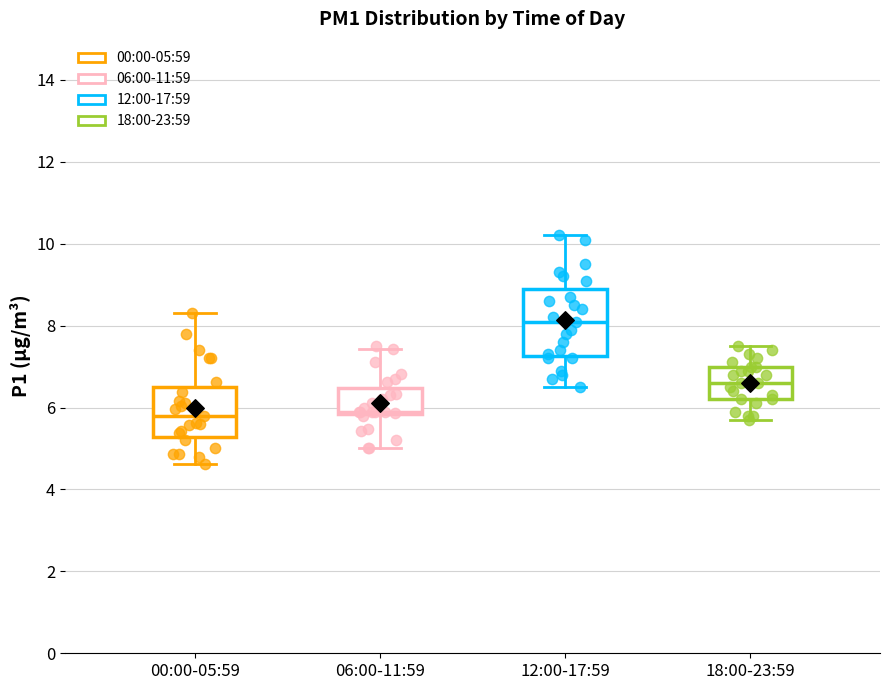

Reading left to right, transcribe this box plot: for each box, give where its median line is, the range the box spans, and where its two whiskers end, as read against the y-axis. The values are not printed on the chart, so give them approximately, as read against the axis.

00:00-05:59: median 5.8, box 5.2 to 6.6, whiskers 4.6 to 8.4
06:00-11:59: median 6.0, box 5.8 to 6.4, whiskers 5.0 to 7.4
12:00-17:59: median 8.2, box 7.2 to 9.0, whiskers 6.6 to 10.2
18:00-23:59: median 6.6, box 6.2 to 7.0, whiskers 5.8 to 7.6